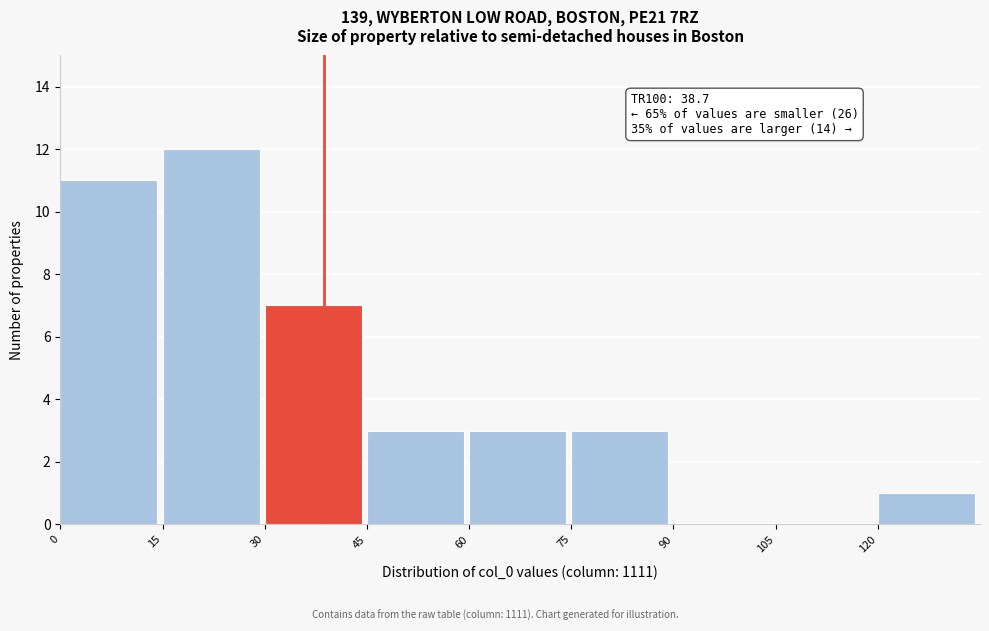

Which range on the x-axis has the tallest bar?

15 to 30